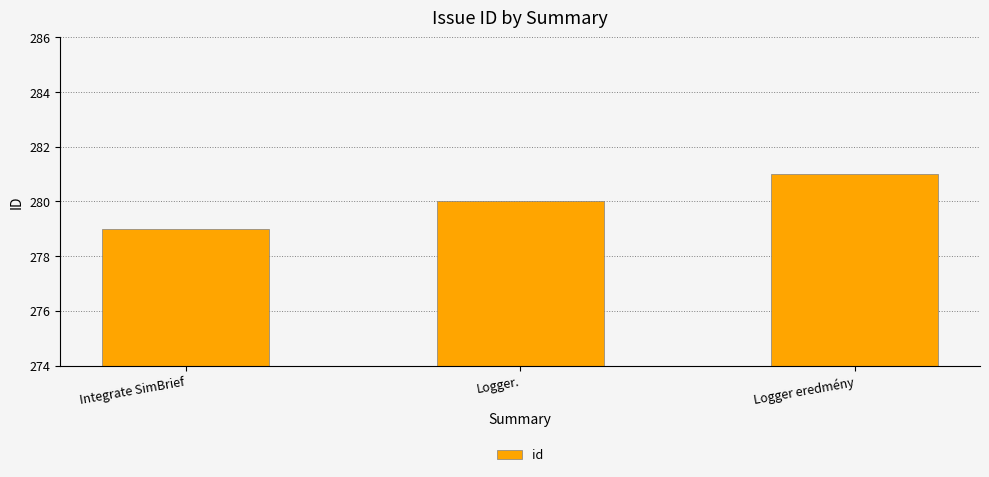

List the labels in order of value, largest first.

Logger eredmény, Logger., Integrate SimBrief